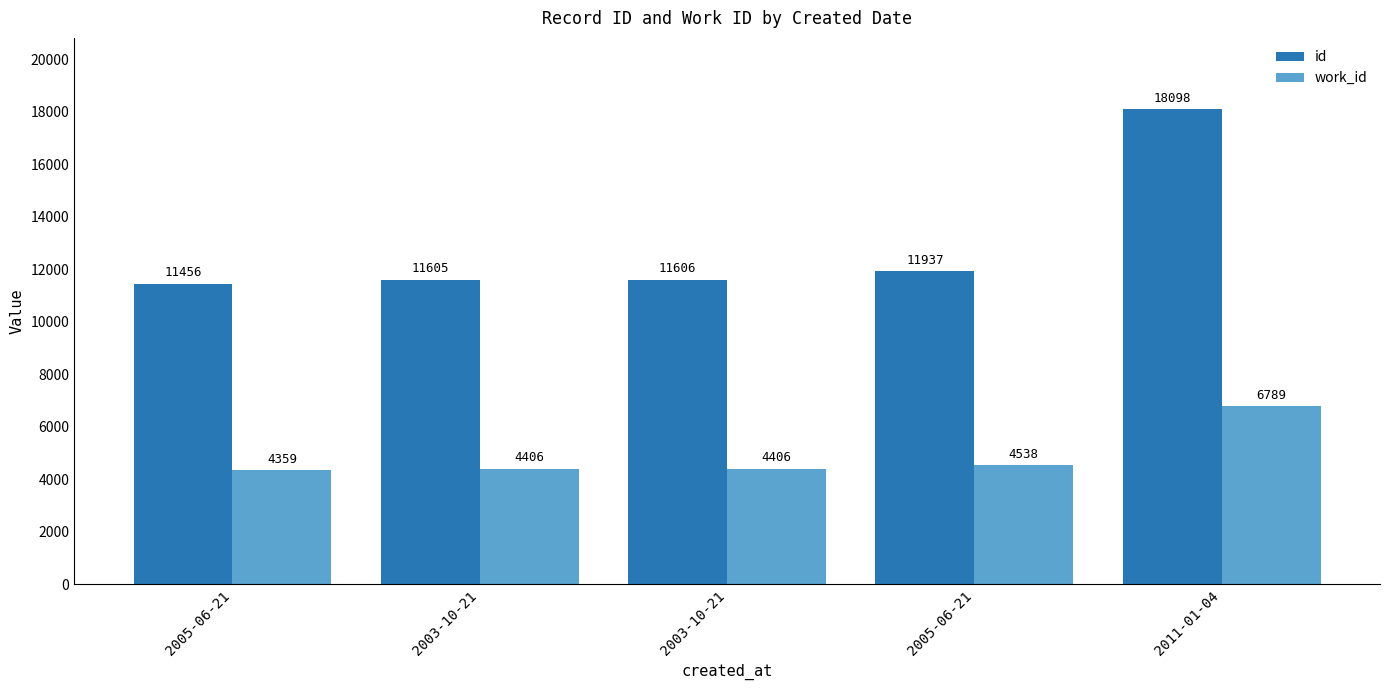

What is the total value across all series at 2011-01-04?

24887